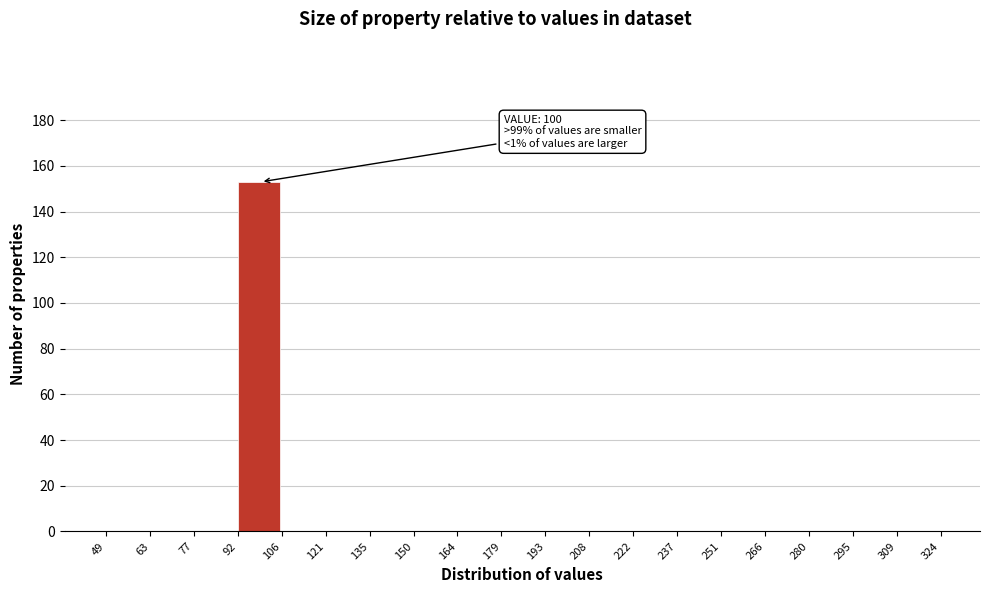

Which range on the x-axis has the tallest bar?

92 to 106